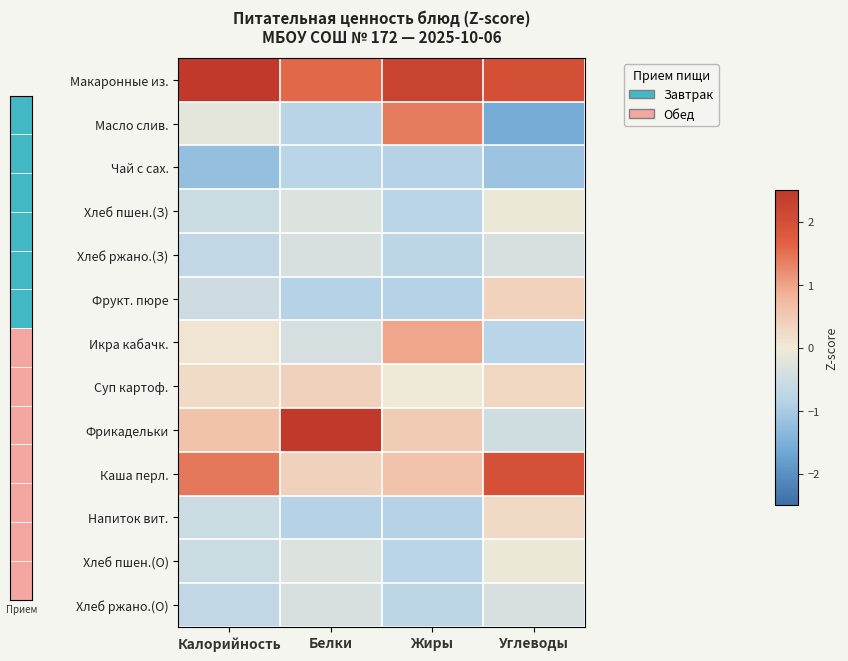

The Макаронные из. series shows 2.0 at Углеводы. True or false?

True